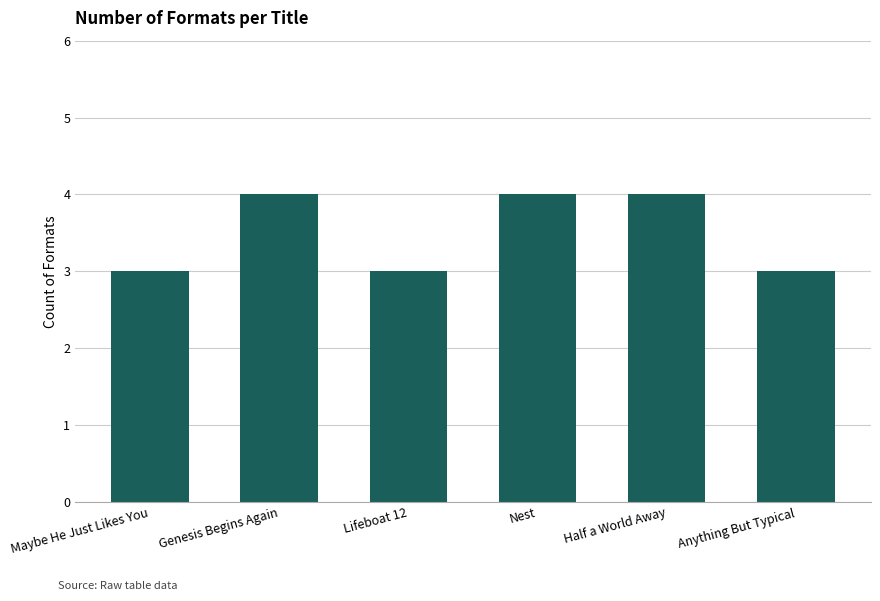

The value at Genesis Begins Again is 6. True or false?

False